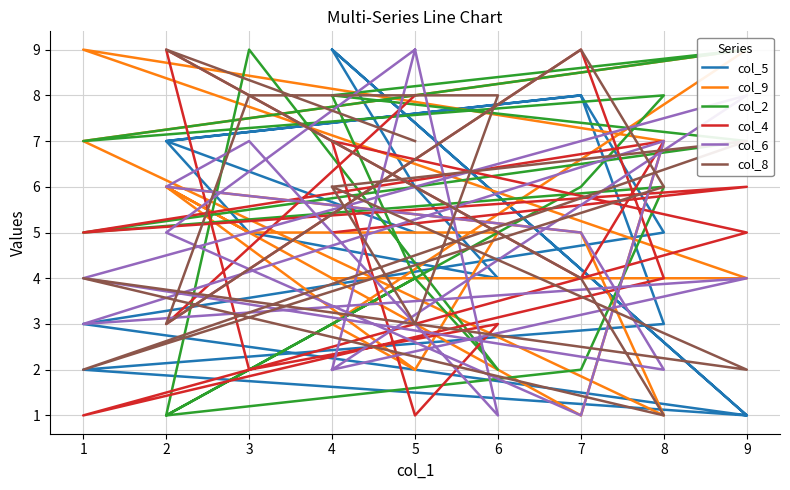

How many times do col_8 and col_9 cross each other?

6